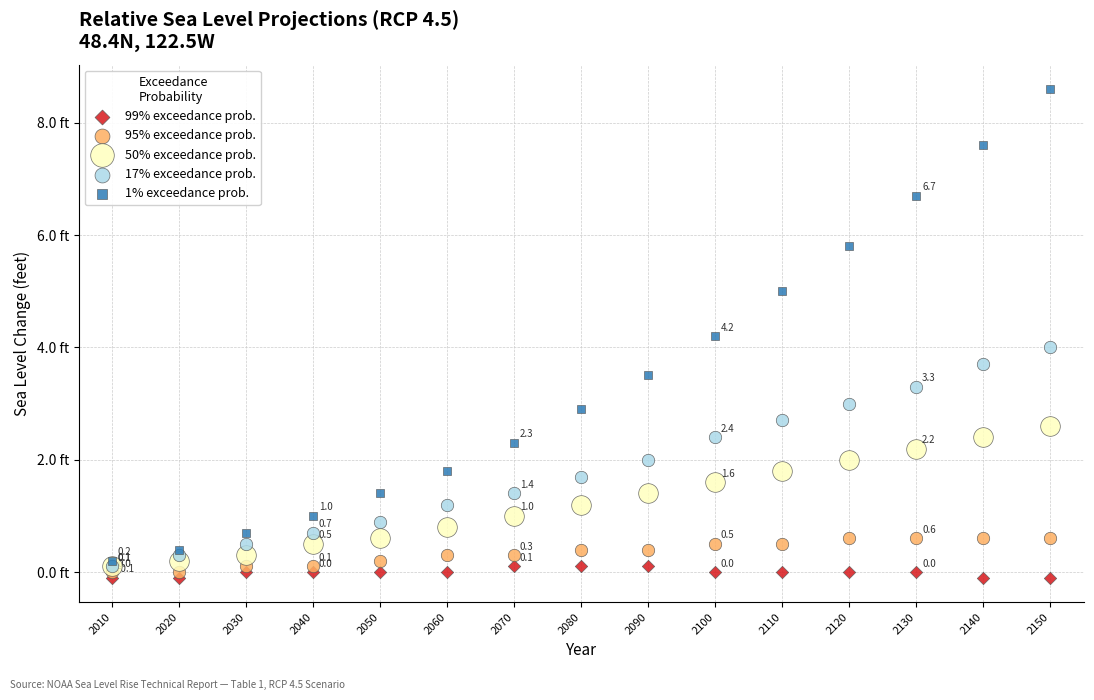

Which series contains the highest Y value?

1% exceedance prob.